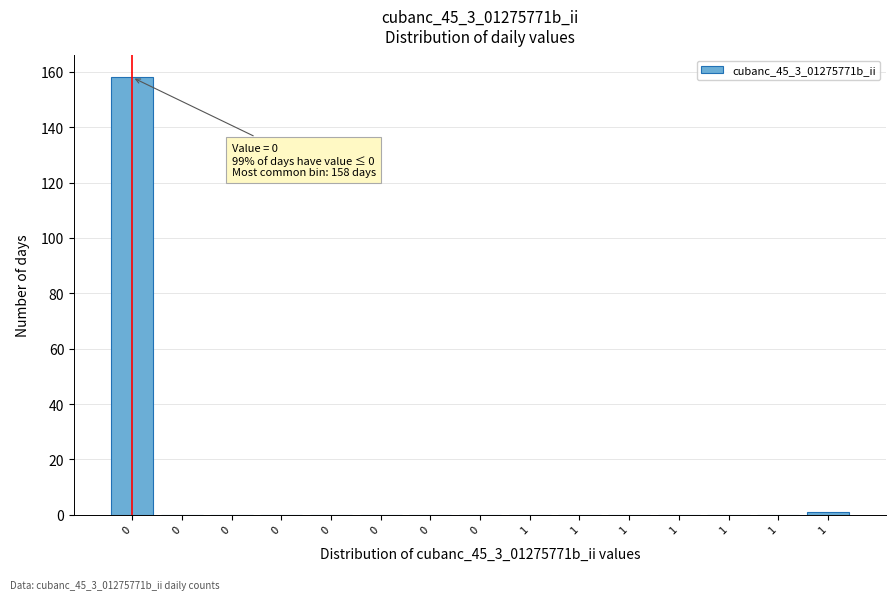

Count the number of data series in this chart.

1